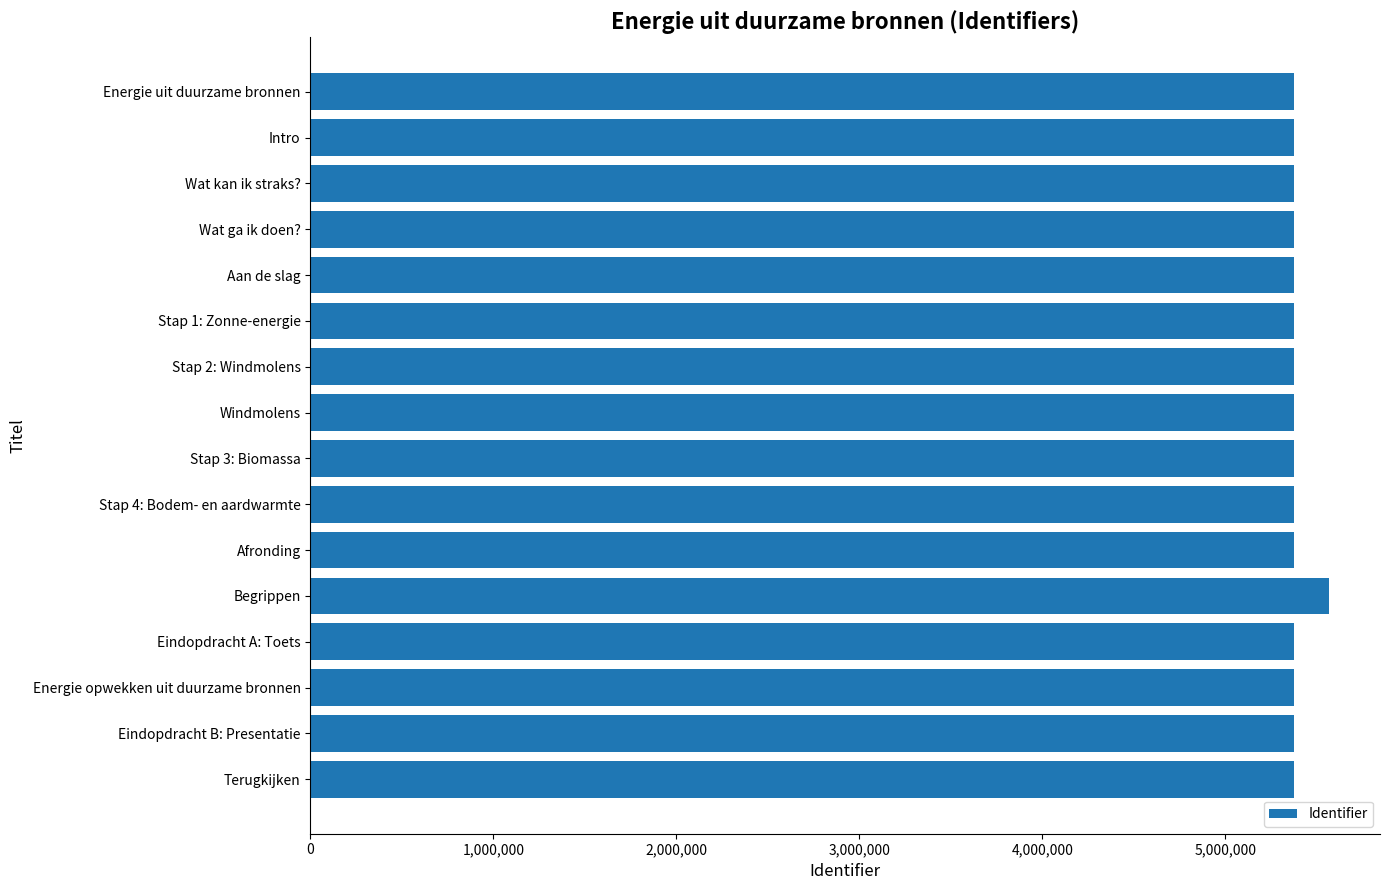

What is the label of the 10th bar from the bottom?

Stap 2: Windmolens